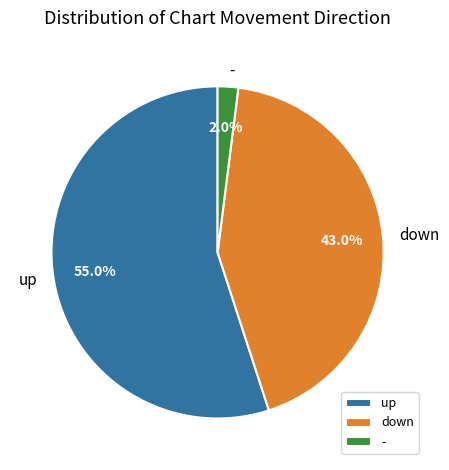

Is there a majority slice in this chart?

Yes